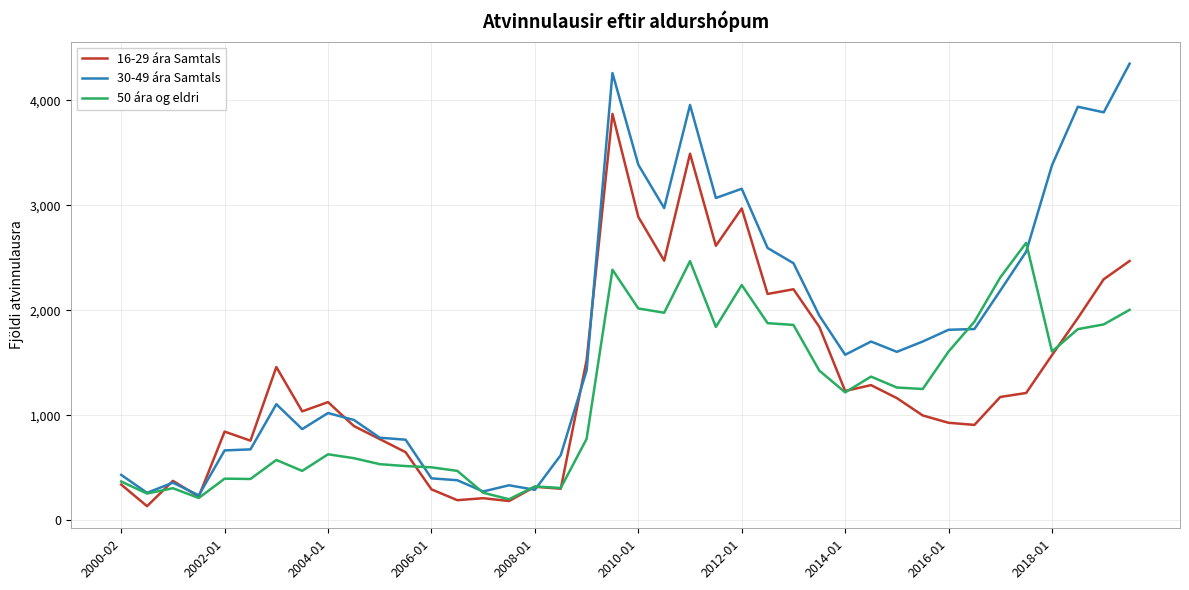

Which series has the largest total across all categories?

30-49 ára Samtals